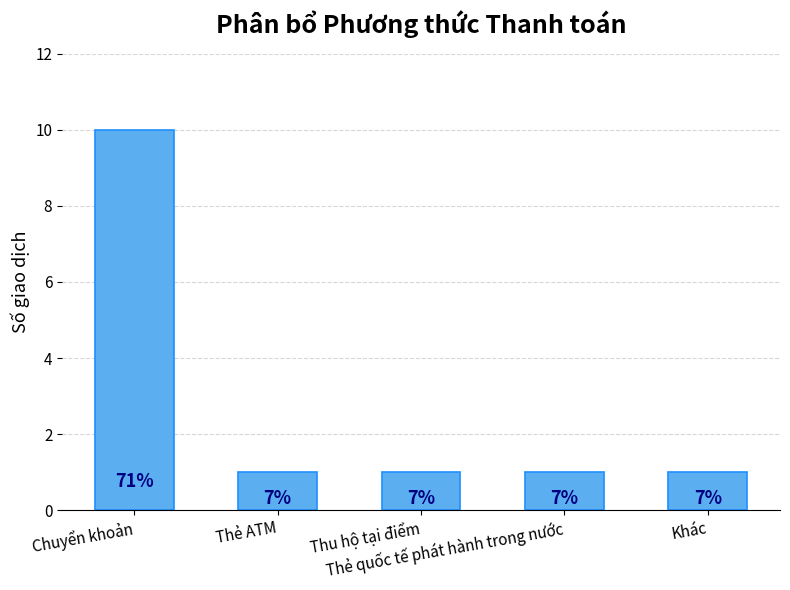

Which label corresponds to the largest value in the chart?

Chuyển khoản